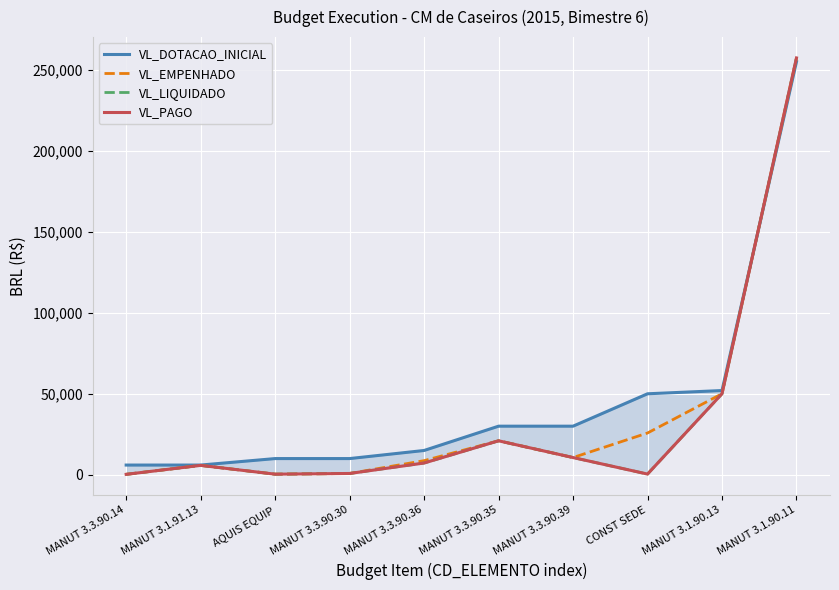

How many interior local valleys does the VL_LIQUIDADO series have?

2